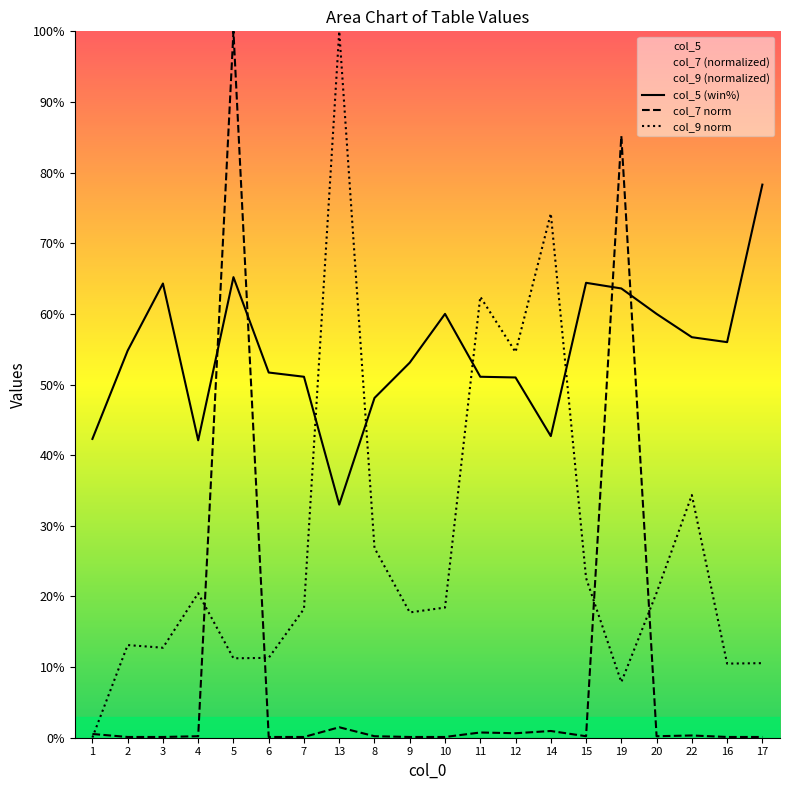

Where is col_9 norm nearest to the value 50?

12